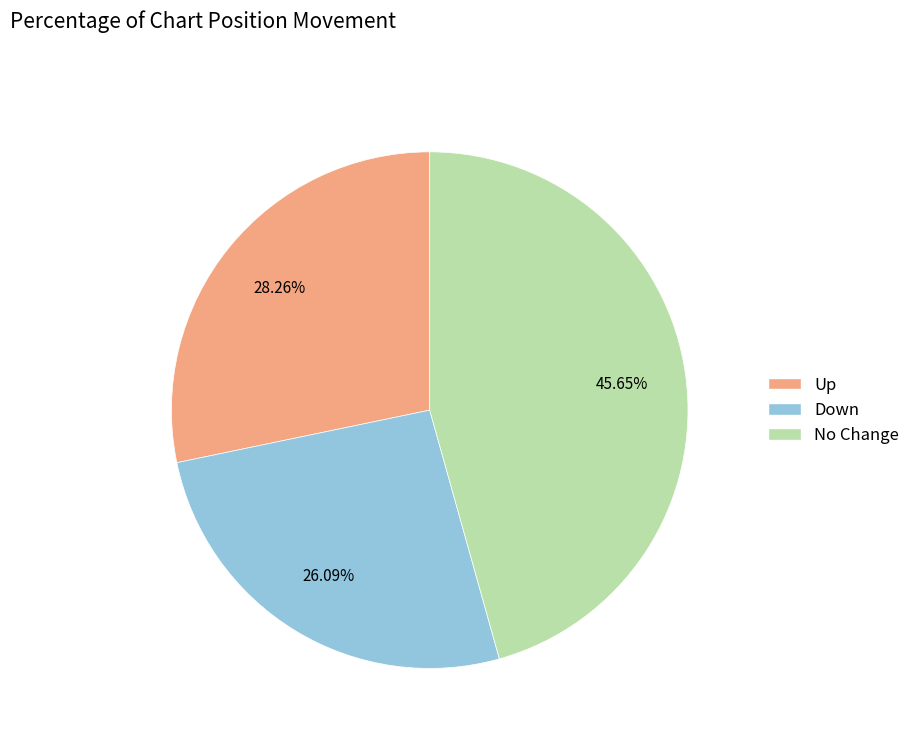

Is there a majority slice in this chart?

No